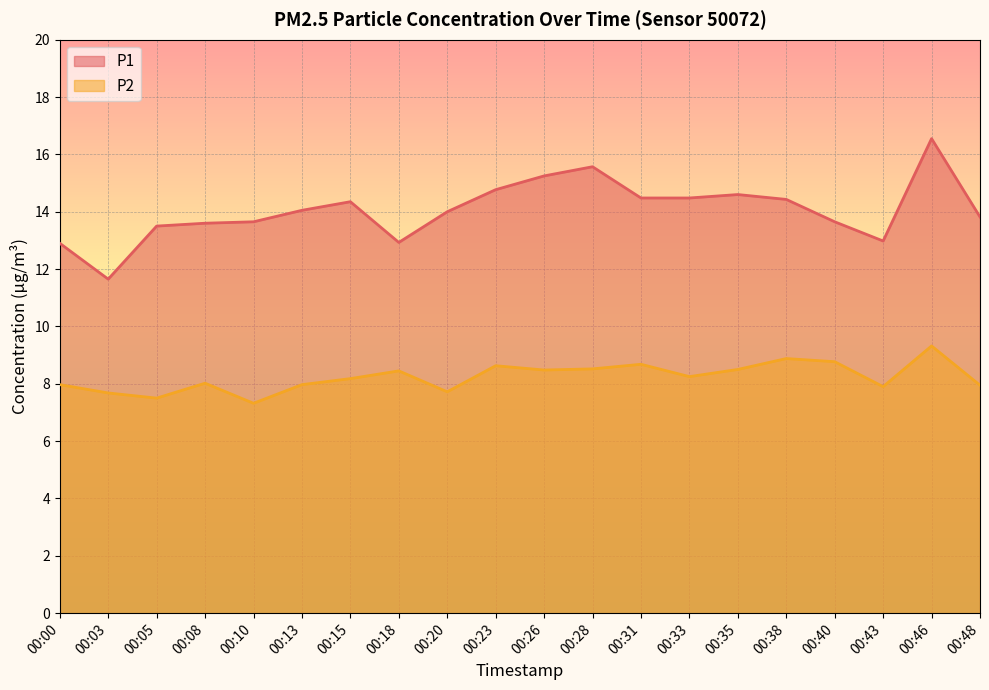

True or false: P1 and P2 cross at least once.

False